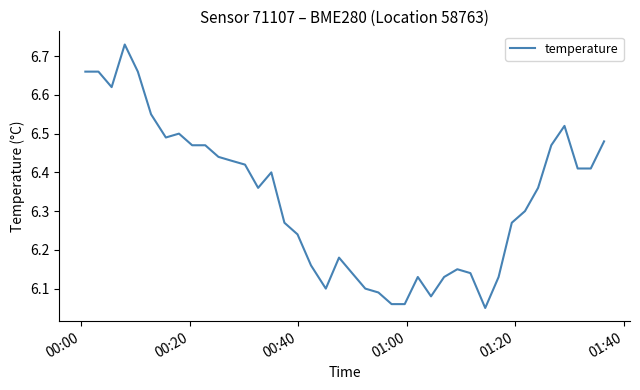

What is the difference between the maximum and minimum values?

0.7